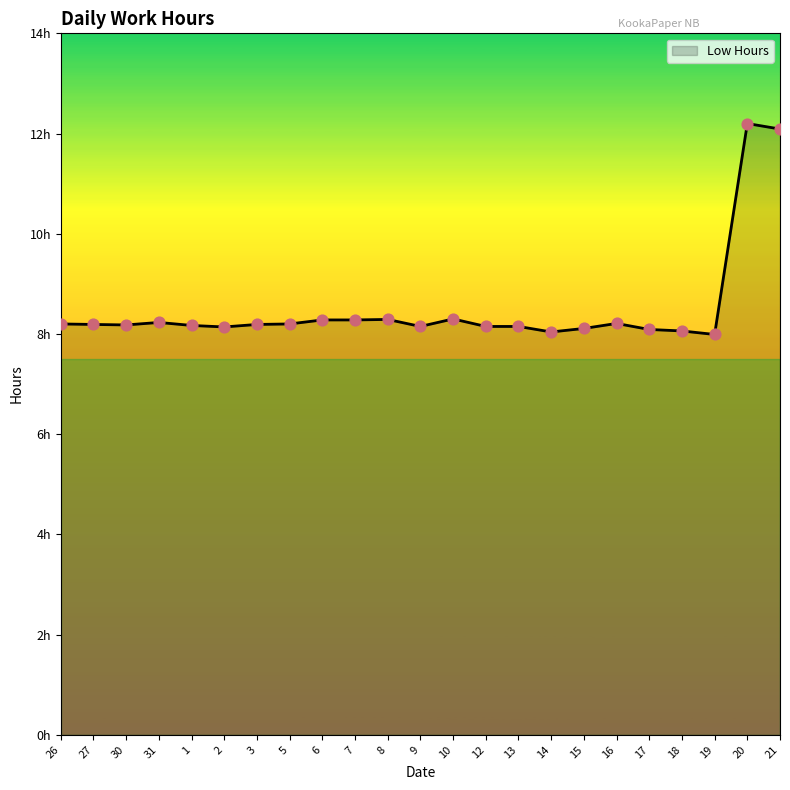

What is the change in value from 27 to 14?

-0.2